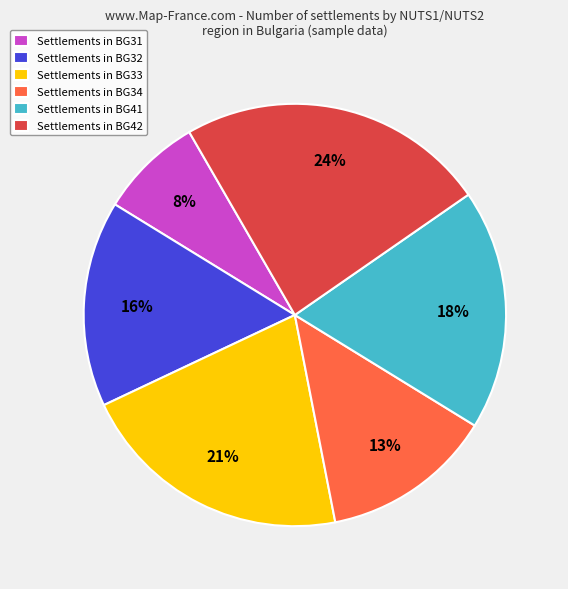

Which has a higher value, Settlements in BG34 or Settlements in BG41?

Settlements in BG41